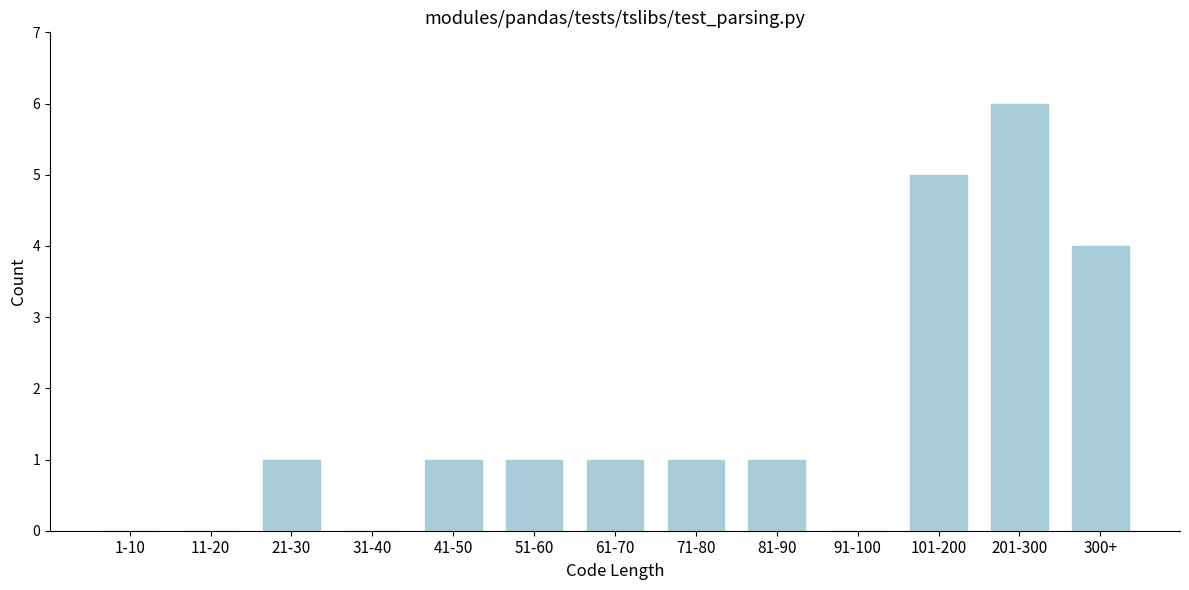

Reading left to right, extract all data points from this chart.

1-10=0	11-20=0	21-30=1	31-40=0	41-50=1	51-60=1	61-70=1	71-80=1	81-90=1	91-100=0	101-200=5	201-300=6	300+=4